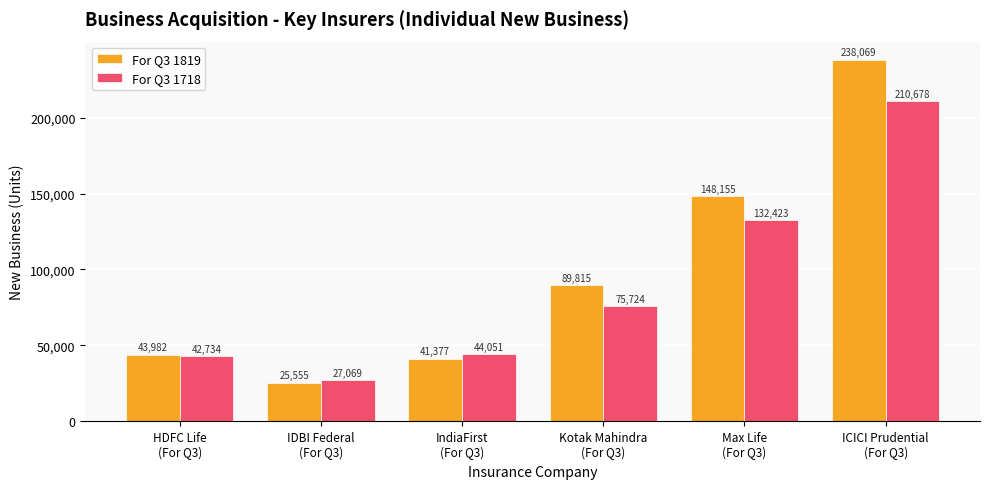

What is the average value of the For Q3 1819 series?

97826